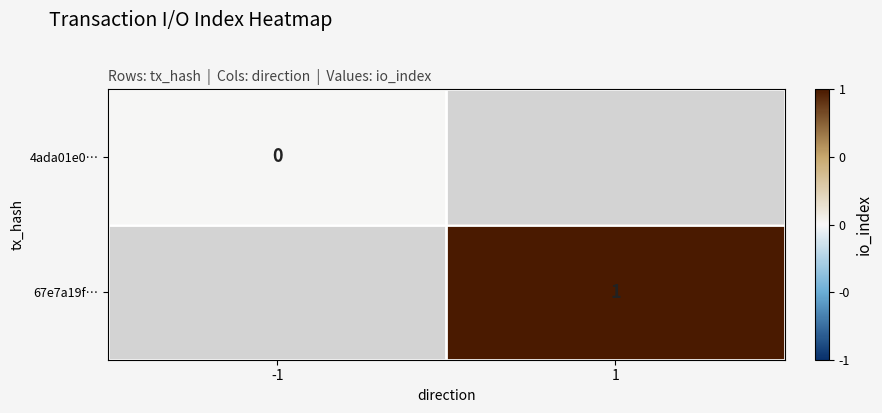

Is the value of 4ada01e0… at -1 greater than the value of 67e7a19f… at 1?

No